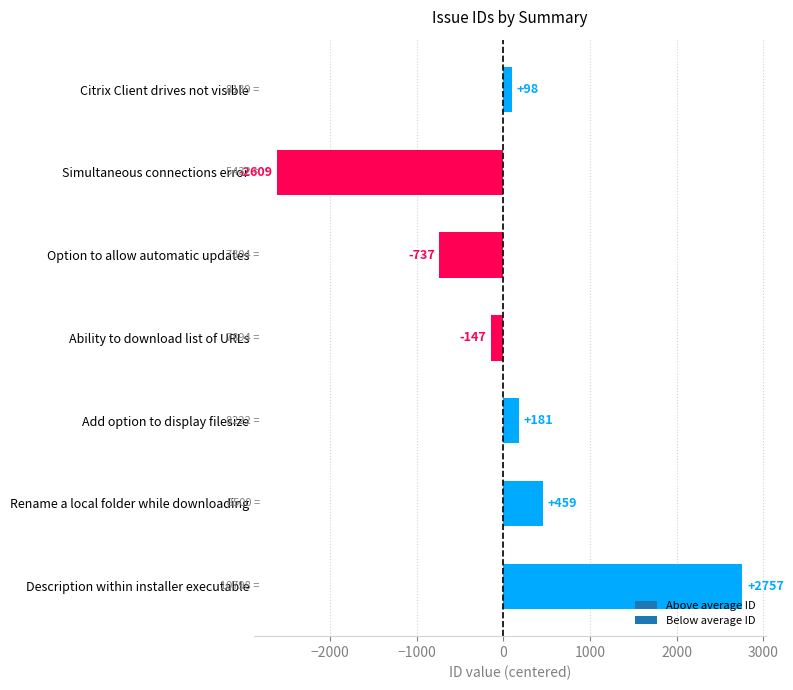

Is it true that the value at Citrix Client drives not visible is 97.7?

True